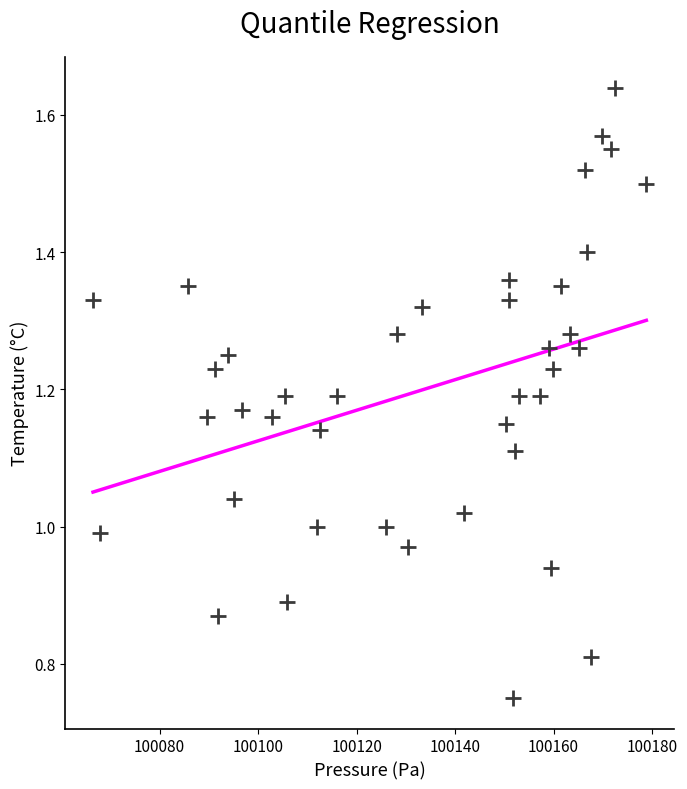

What is the range of X values (max minus min)?

112.4